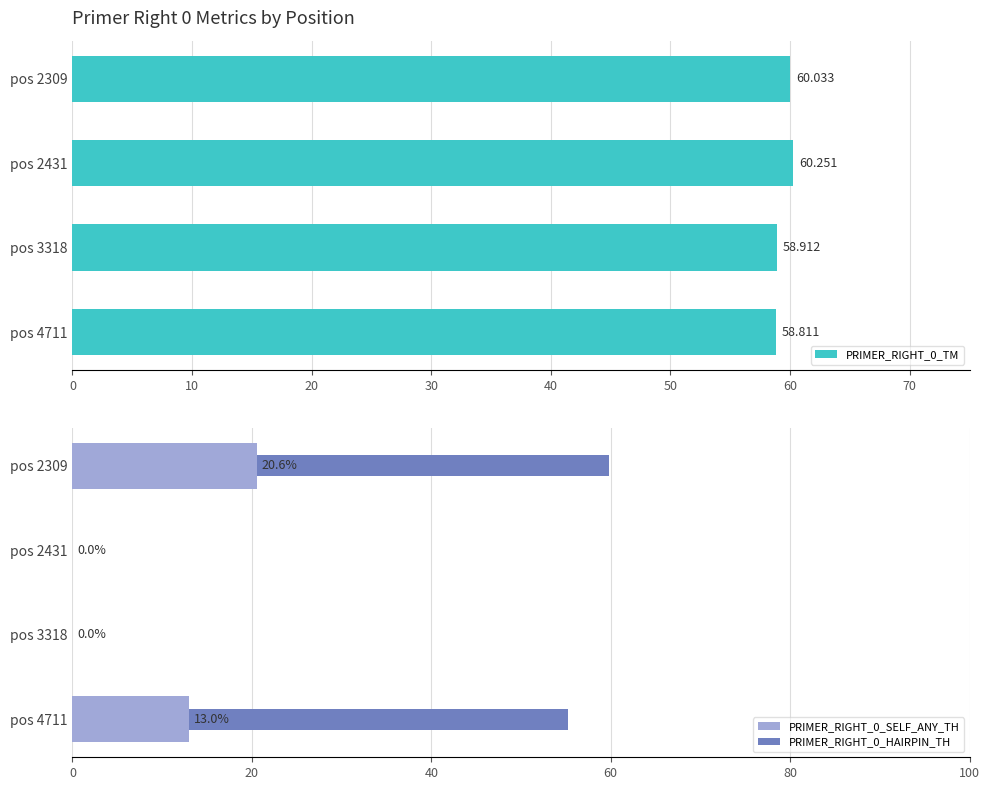

Does the chart contain any negative values?

No